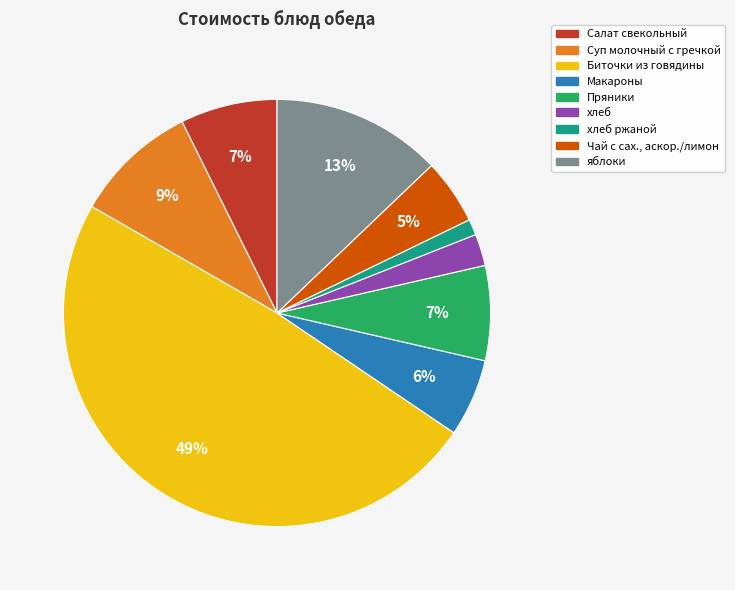

Is there a majority slice in this chart?

No